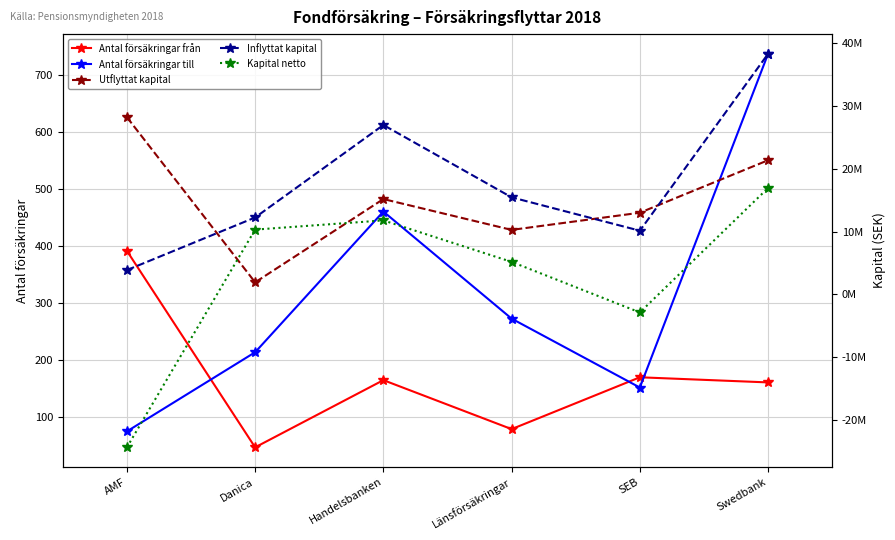

Read the Utflyttat kapital value at SEB.

12986489